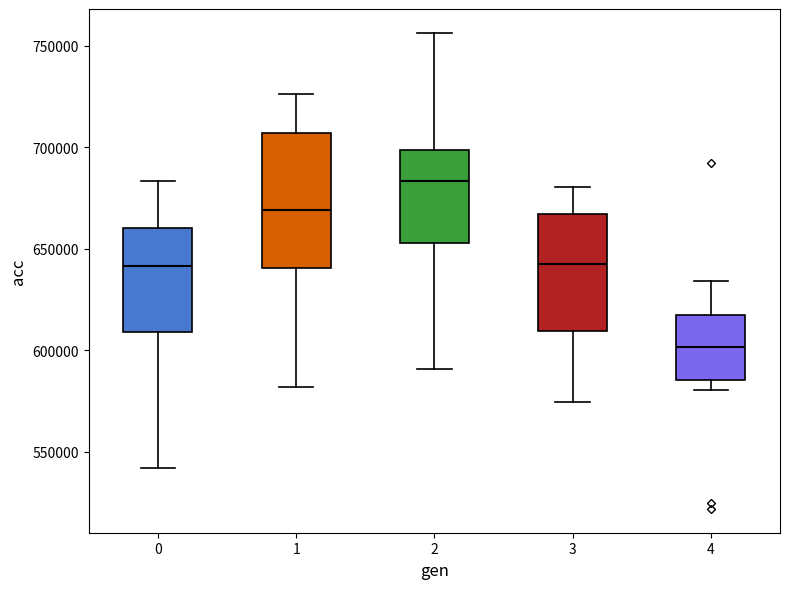

Which box is the tallest, from its lower edge to its upper edge?

1